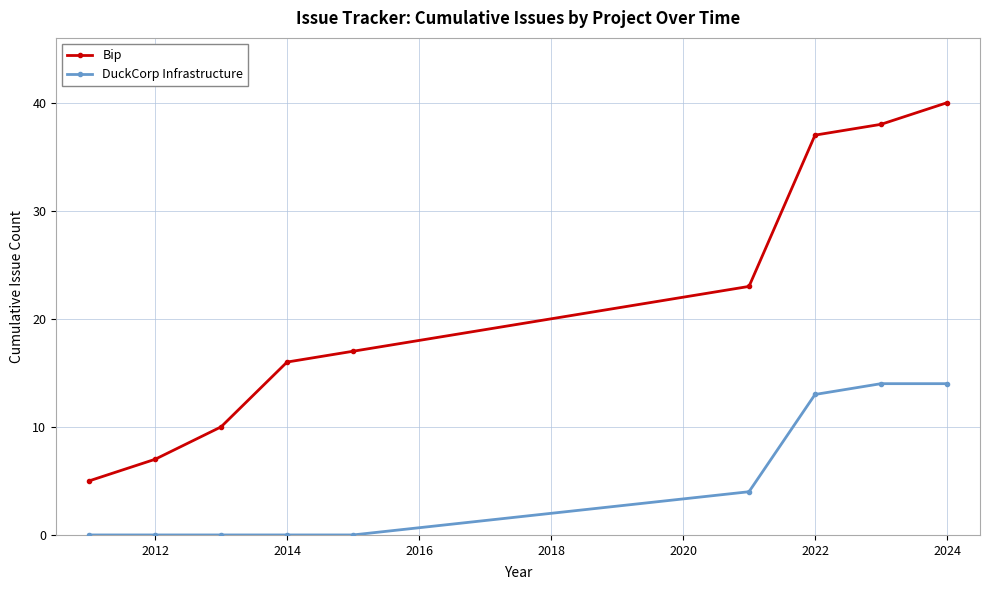

Rank the series by their maximum value, from lowest to highest.

DuckCorp Infrastructure, Bip